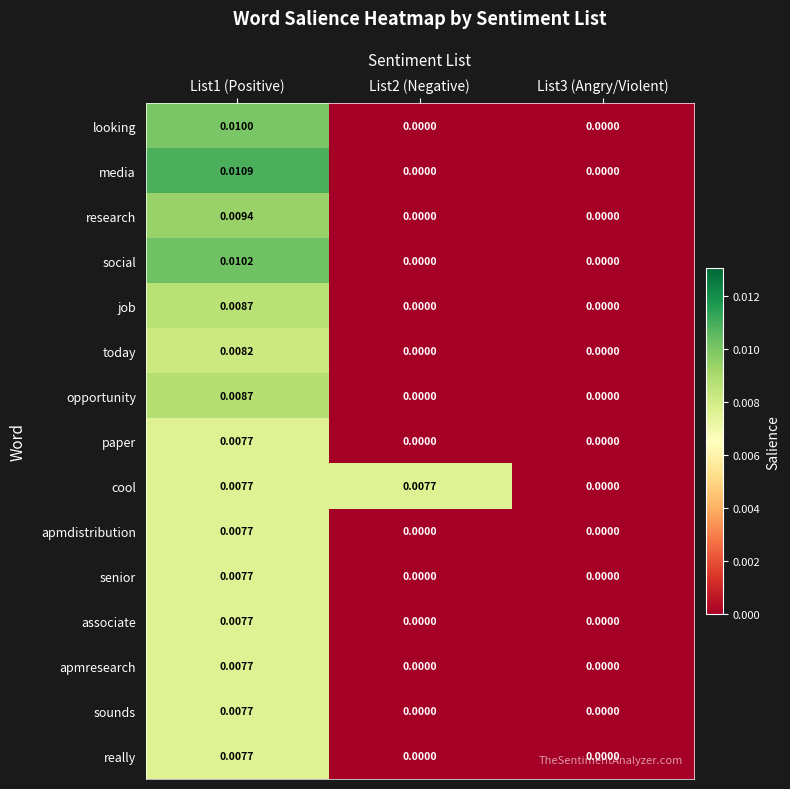

How many distinct data groups are displayed?

15